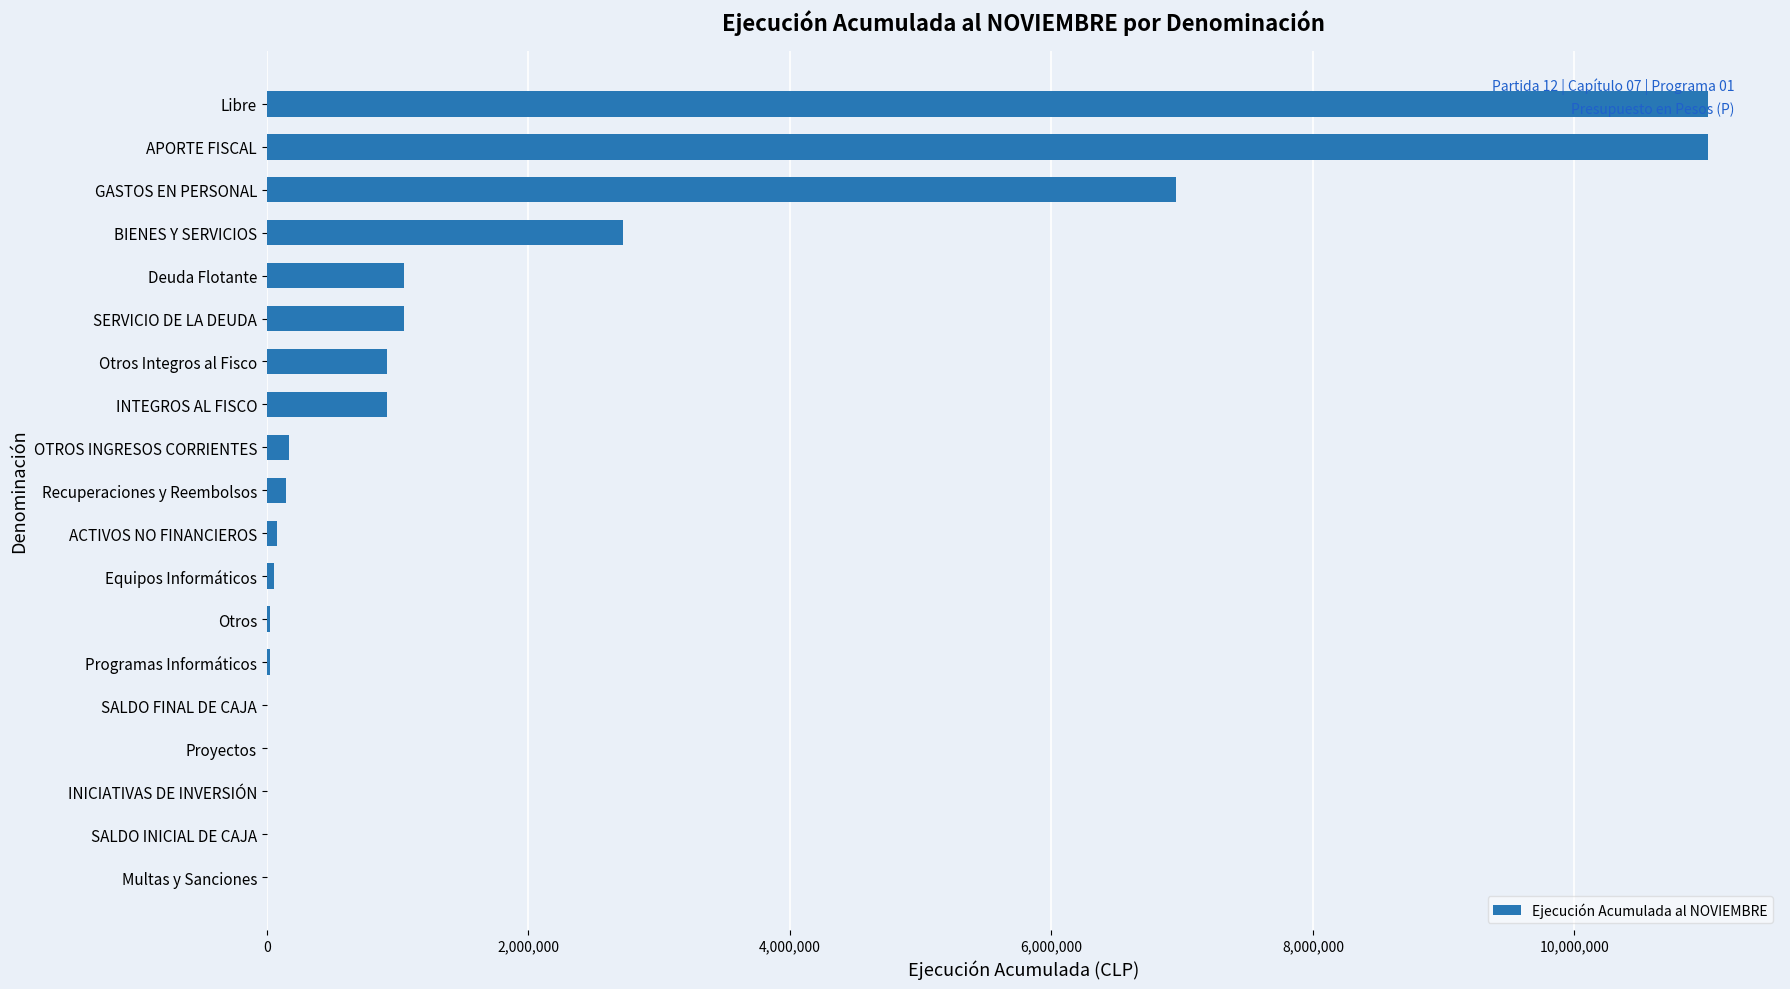

Where is the data nearest to the value 5510363?

GASTOS EN PERSONAL